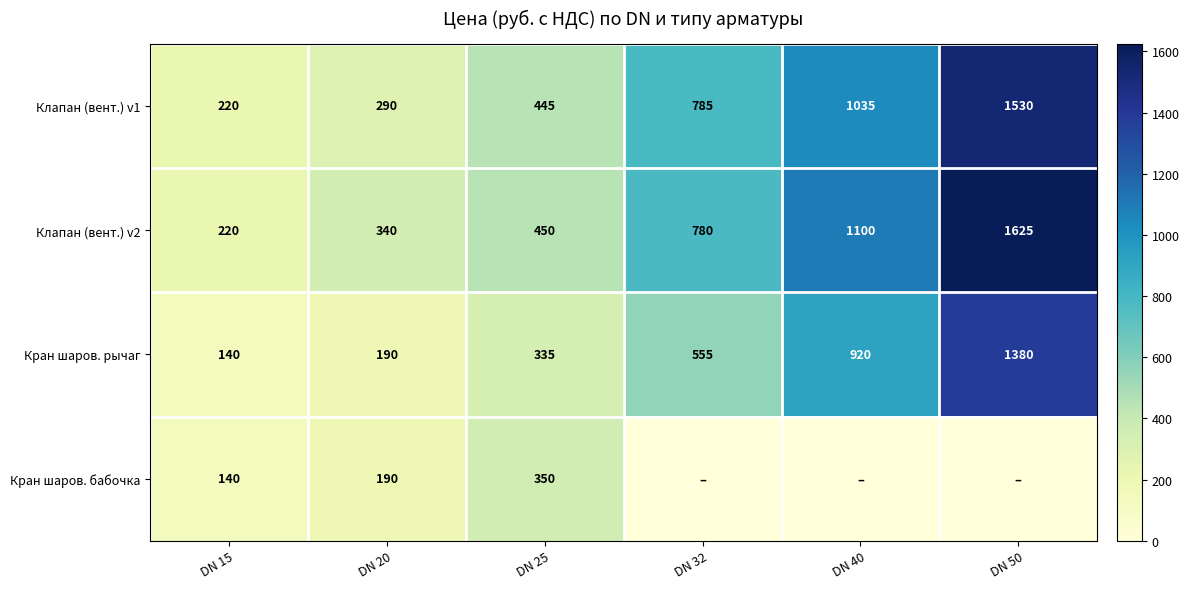

Between DN 20 and DN 25, which series saw the biggest shift?

Кран шаров. бабочка